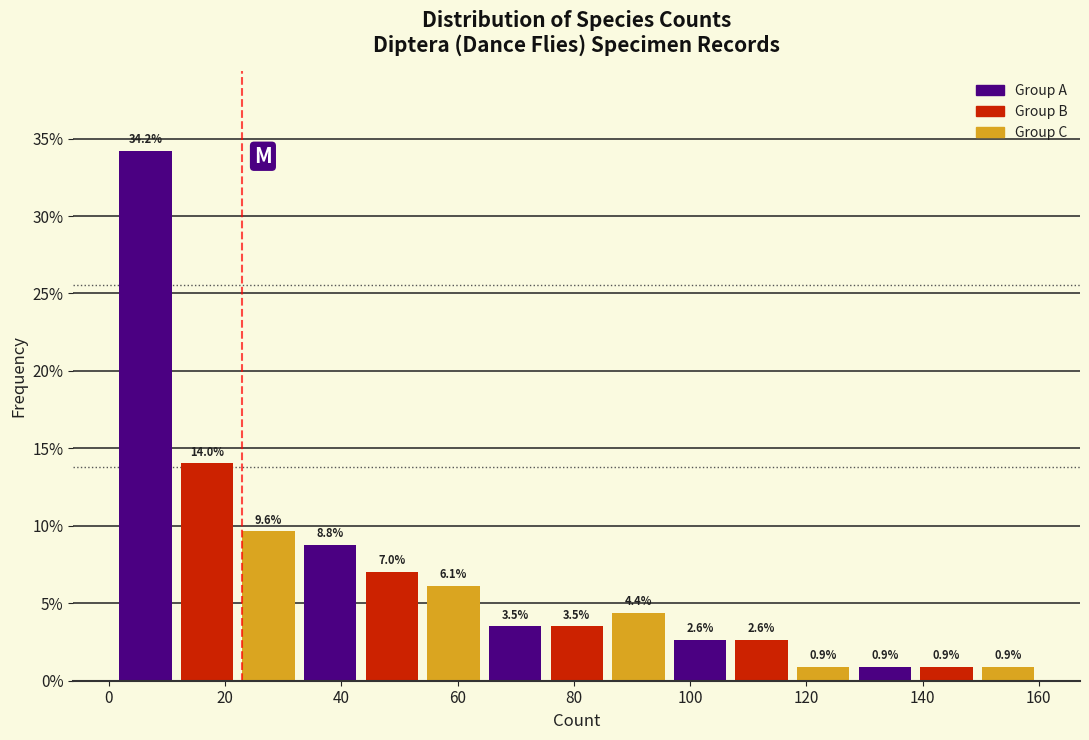

What is the height of the bar covering 43.4 to 54.0 on the x-axis? The bar edges are not printed on the chart, so give them approximately, as read against the axis.

7.0